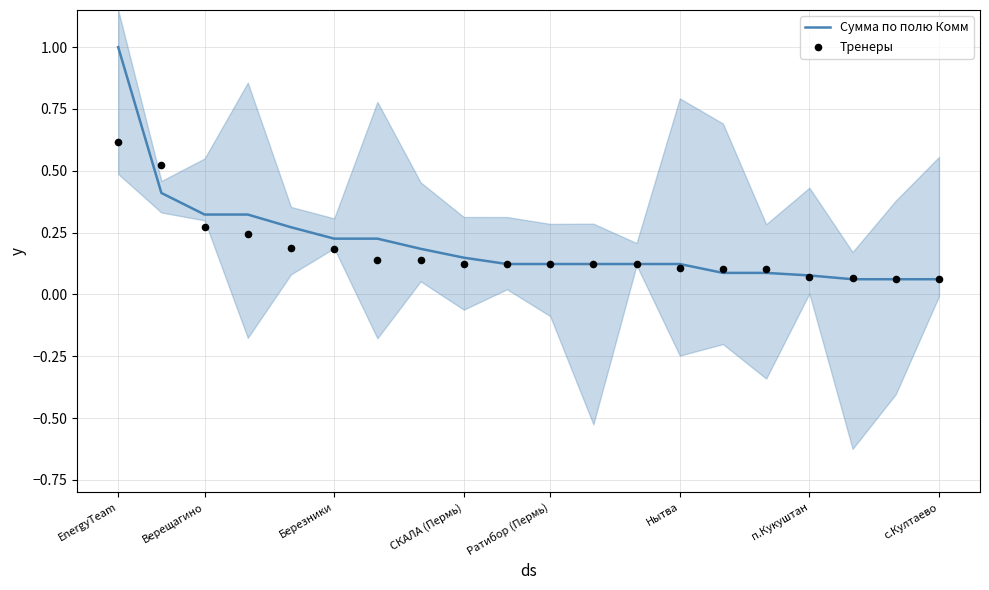

Which series reaches the maximum Y coordinate?

Сумма по полю Комм